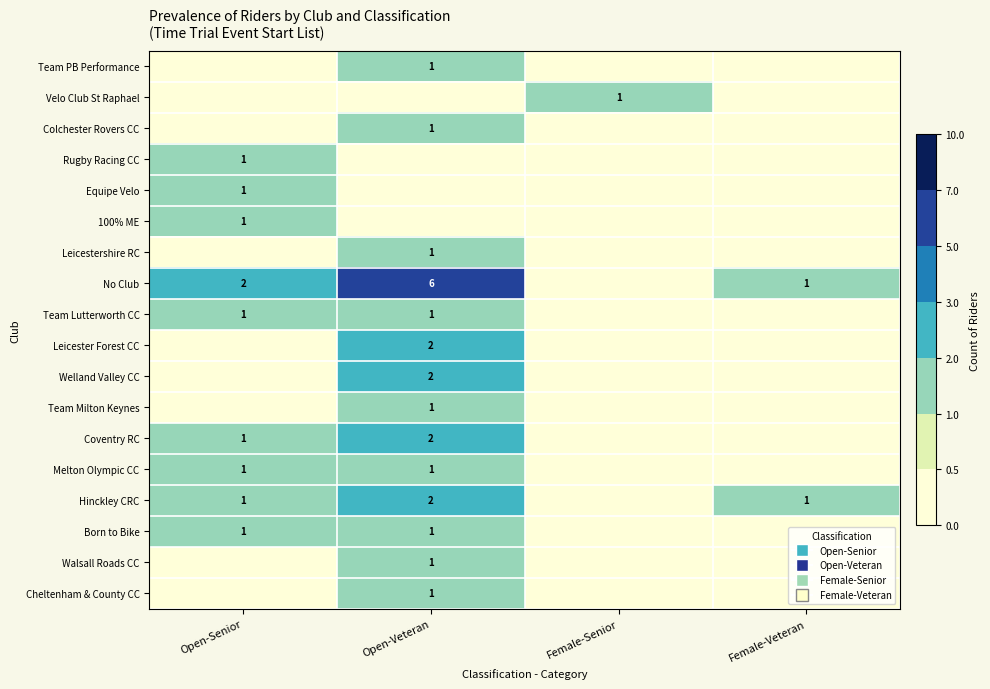

True or false: Born to Bike has a value of 2 at Open-Senior.

False